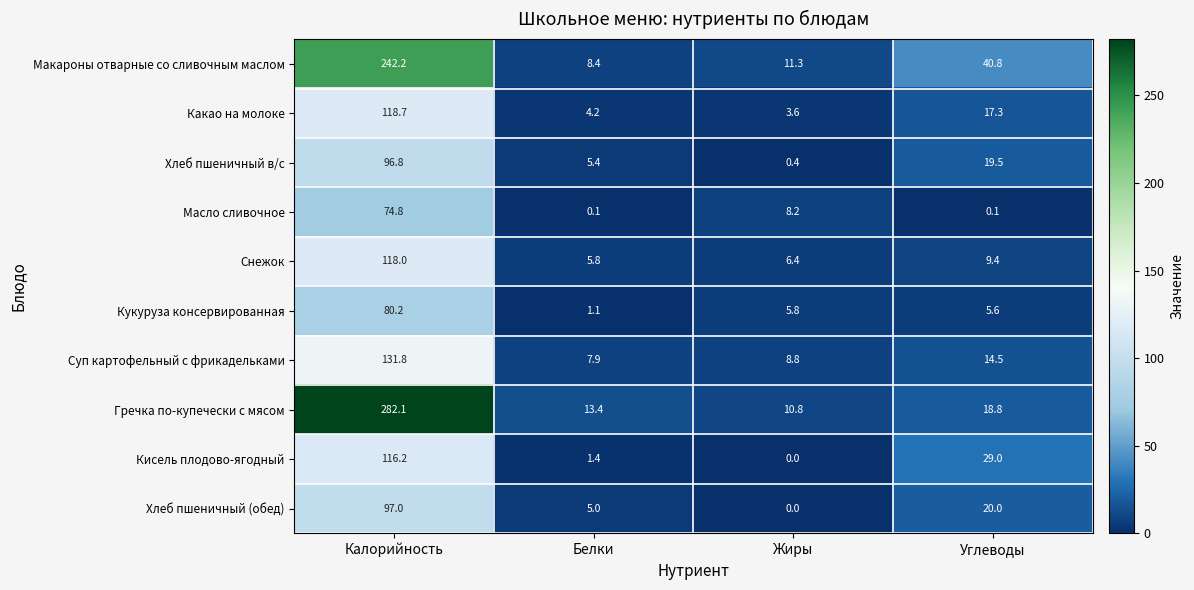

How many series are shown in this chart?

10